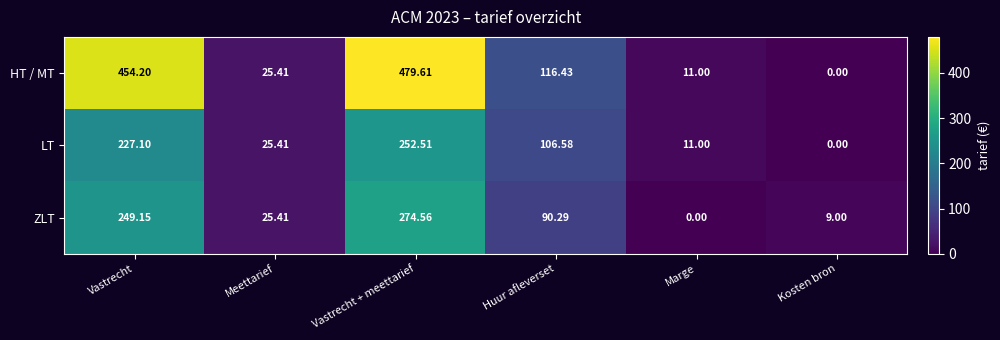

Rank the series by their maximum value, from lowest to highest.

LT, ZLT, HT / MT